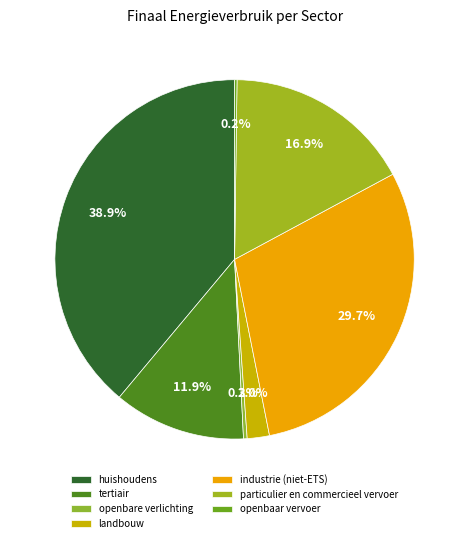

Which category has the biggest portion of the pie?

huishoudens